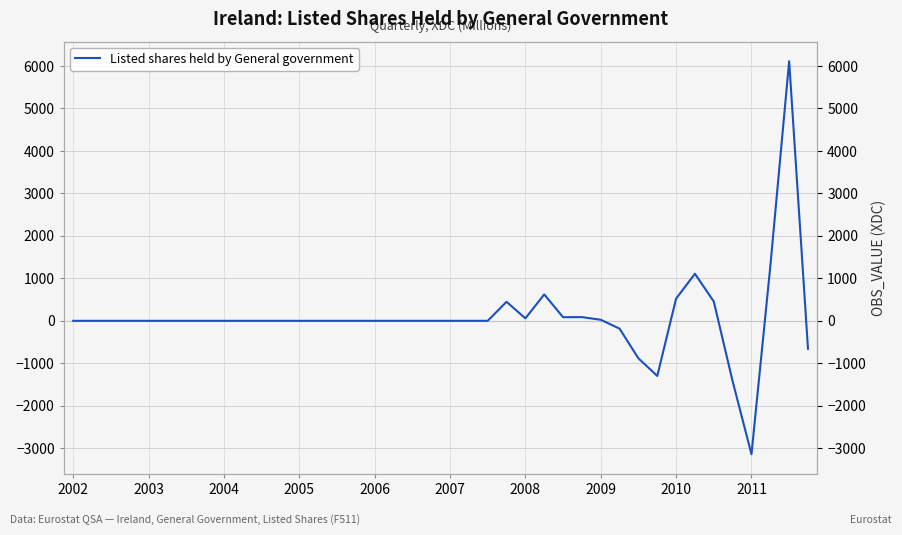

Where is the data nearest to the value 1486?

37